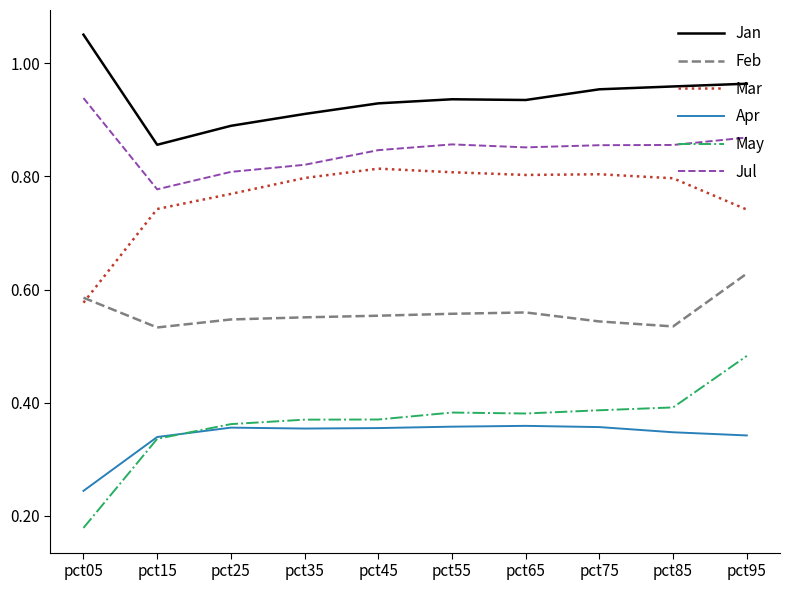

At how many categories does at least one series exceed 0?

10